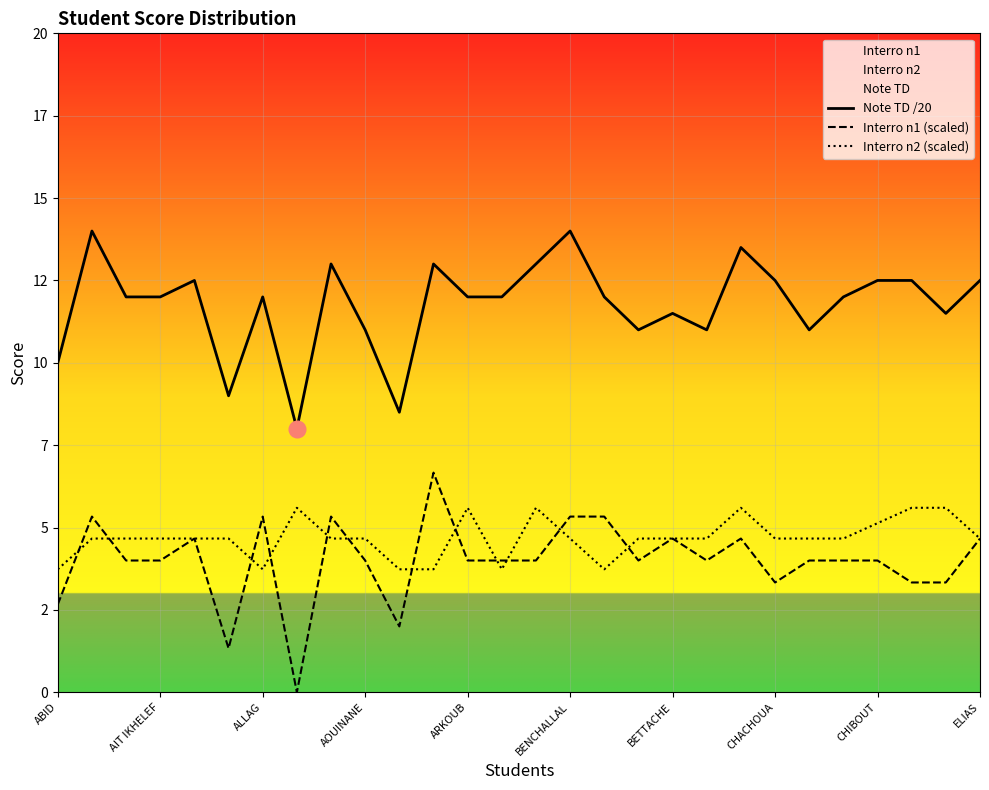

True or false: Interro n2 (scaled) and Note TD /20 cross at least once.

False